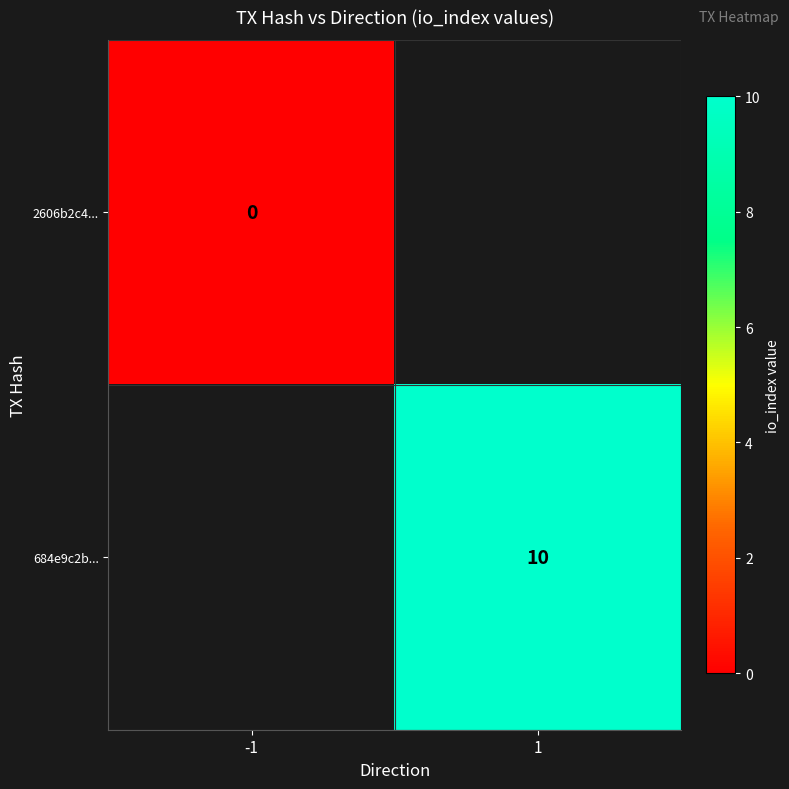

The 684e9c2b... series shows 5 at 1. True or false?

False